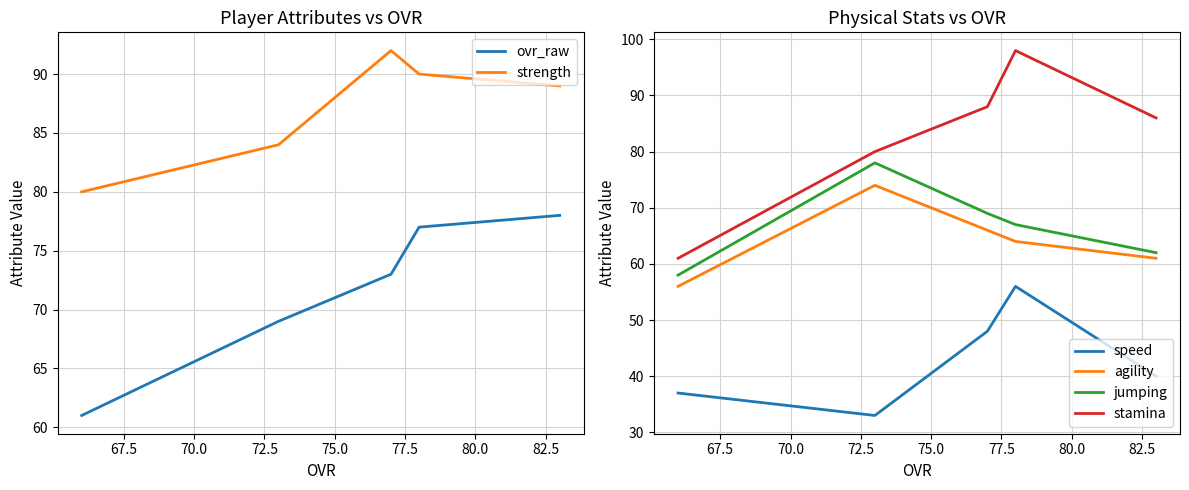

How many interior local peaks does the stamina series have?

1